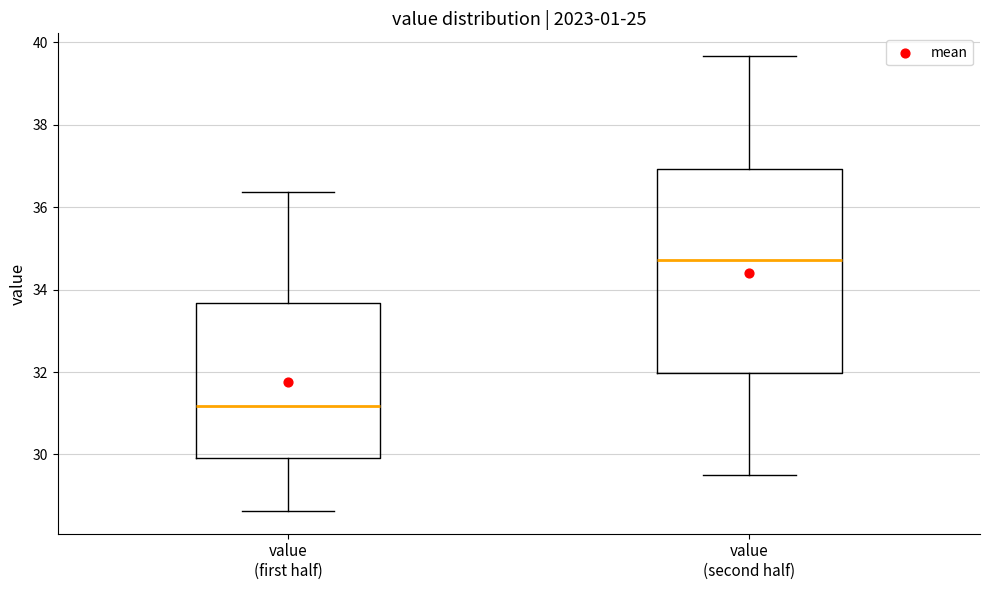

Where does the upper whisker of the box for value (second half) end on the y-axis? The values are not printed on the chart, so give them approximately, as read against the axis.

39.6